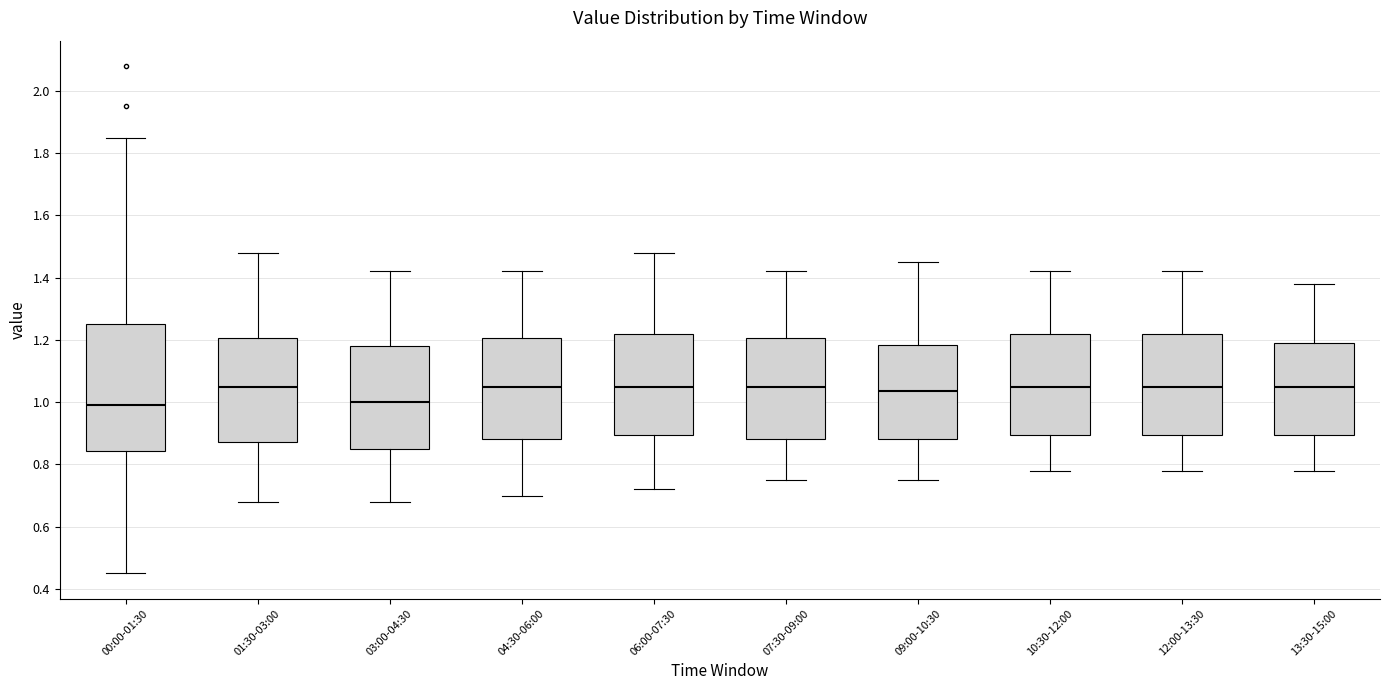

Comparing the boxes themselves (not the whiskers), which one is the tallest?

00:00-01:30